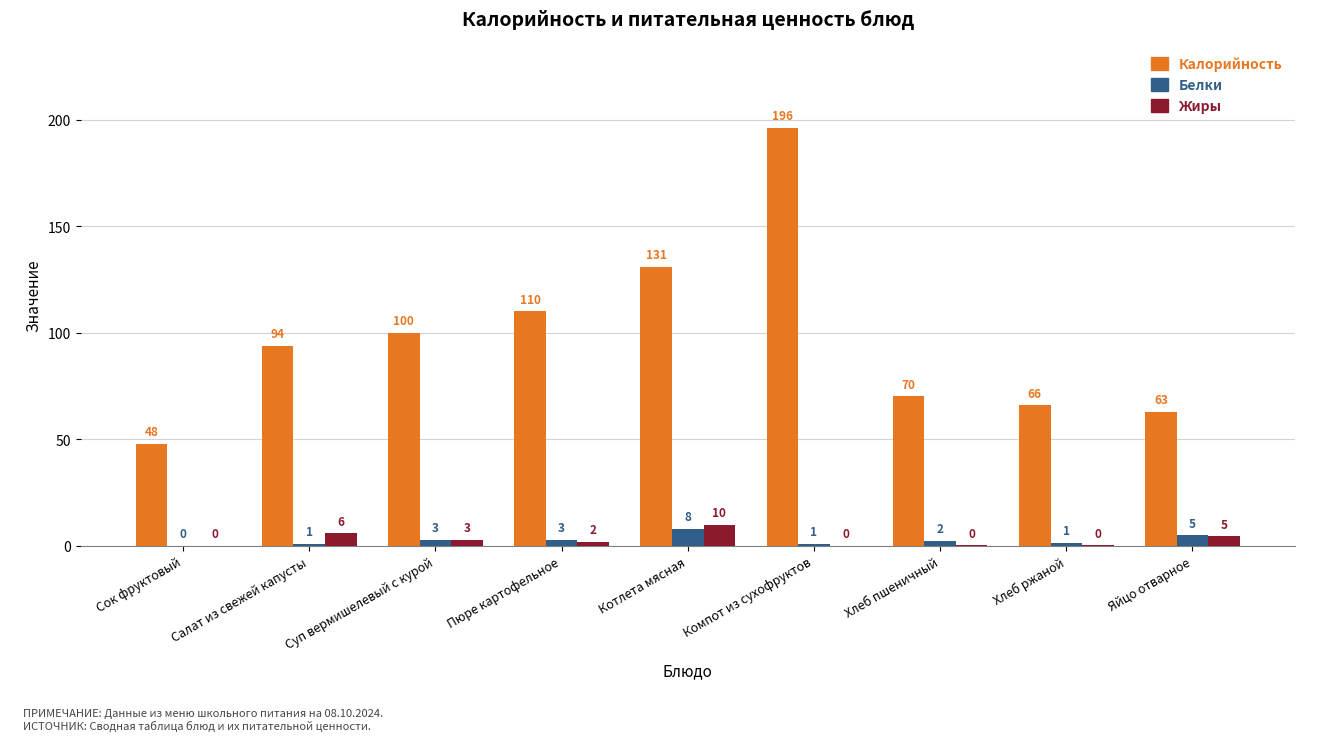

What is the sum of the Жиры values at Компот из сухофруктов and Салат из свежей капусты?

6.0